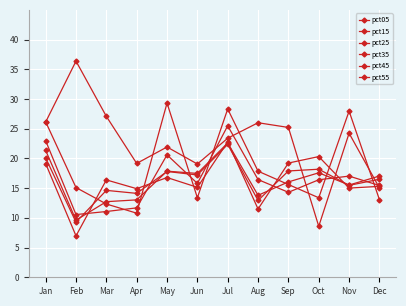

Which series has the largest total across all categories?

pct05